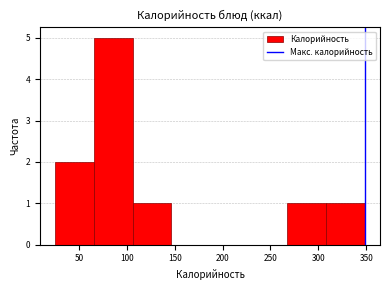

Reading left to right, transcribe this chart: for each bar, give the range it covers on the x-axis and its height. Neither the bar edges nor the heights are printed on the chart, so give them approximately, as read against the axes.

25 to 65: 2
65 to 105: 5
105 to 145: 1
145 to 185: 0
185 to 225: 0
225 to 270: 0
270 to 310: 1
310 to 350: 1